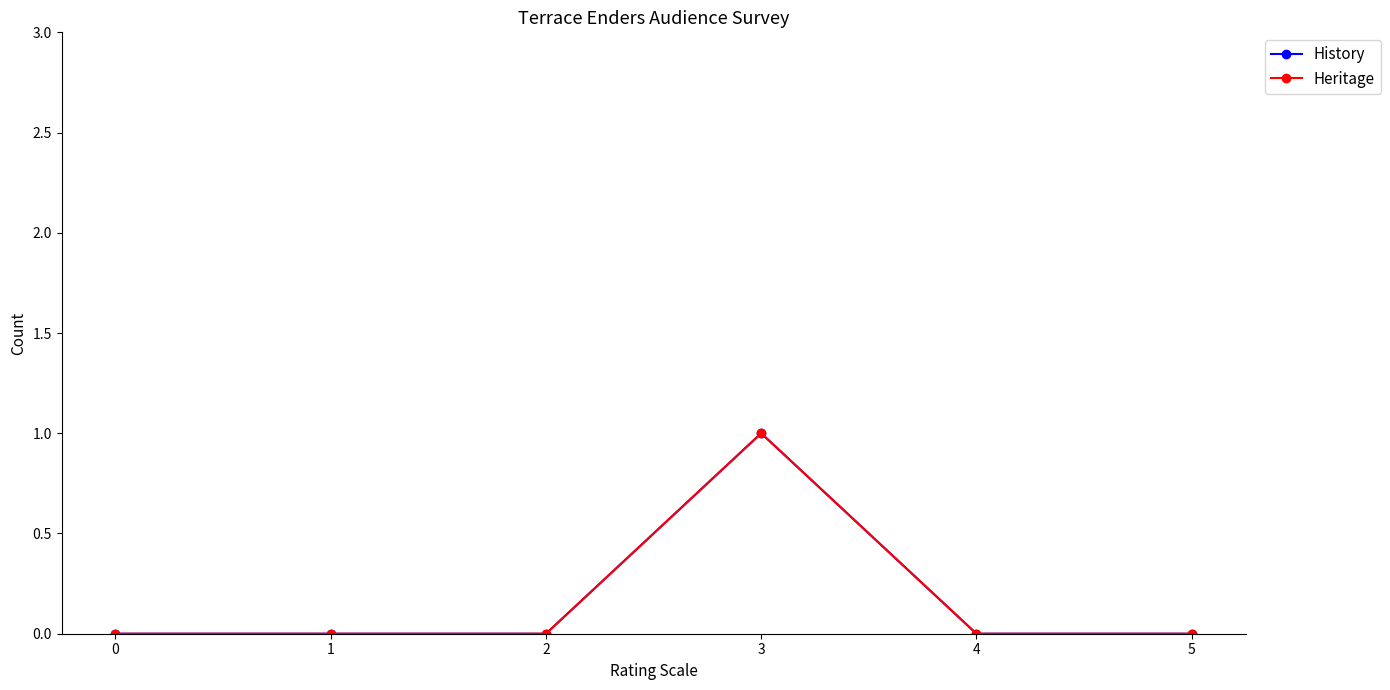

What is the greatest value displayed?

1